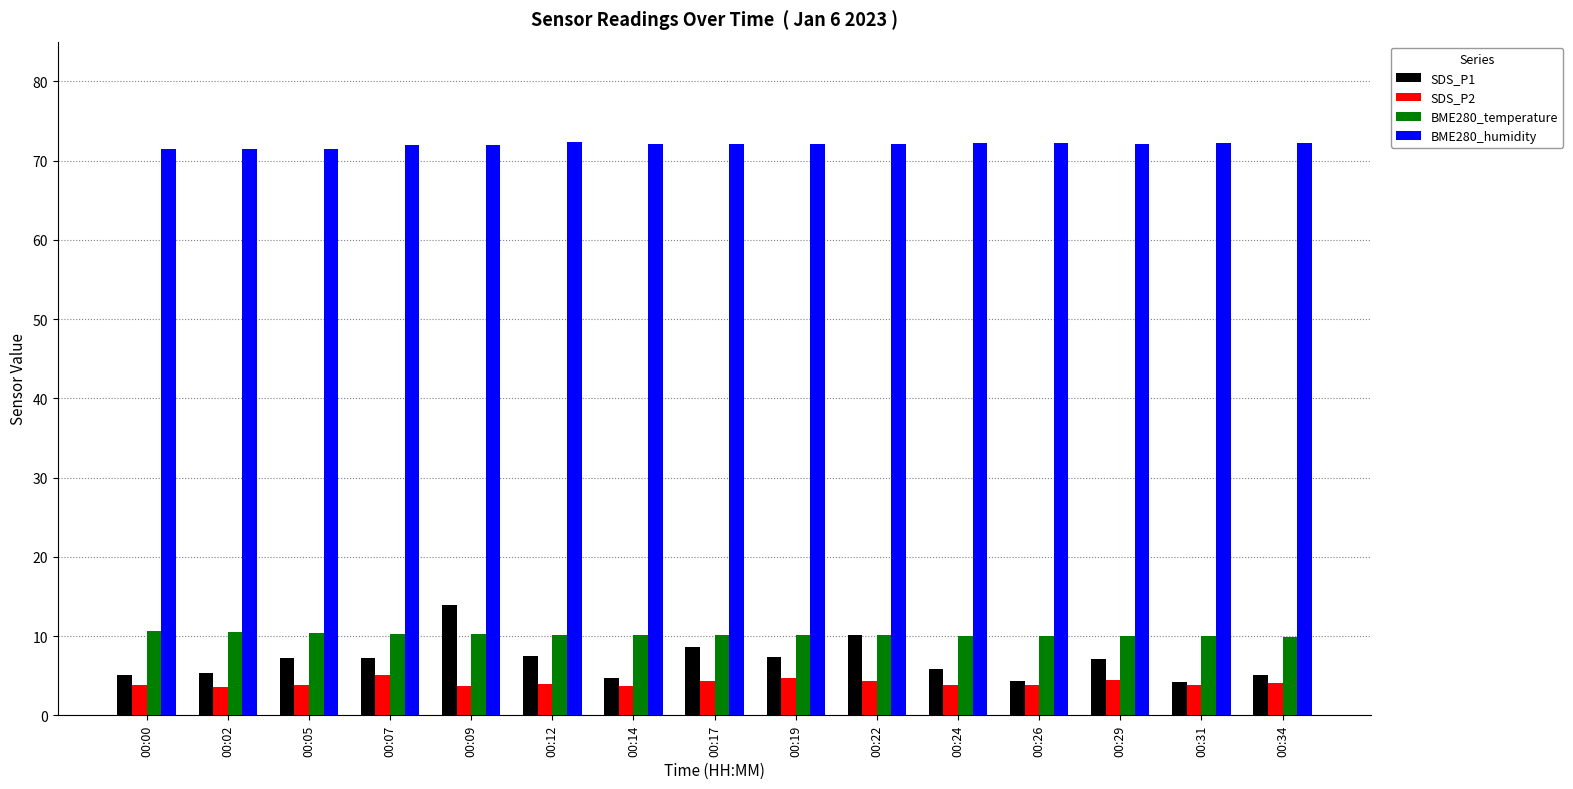

How many bars are there in each group?

4